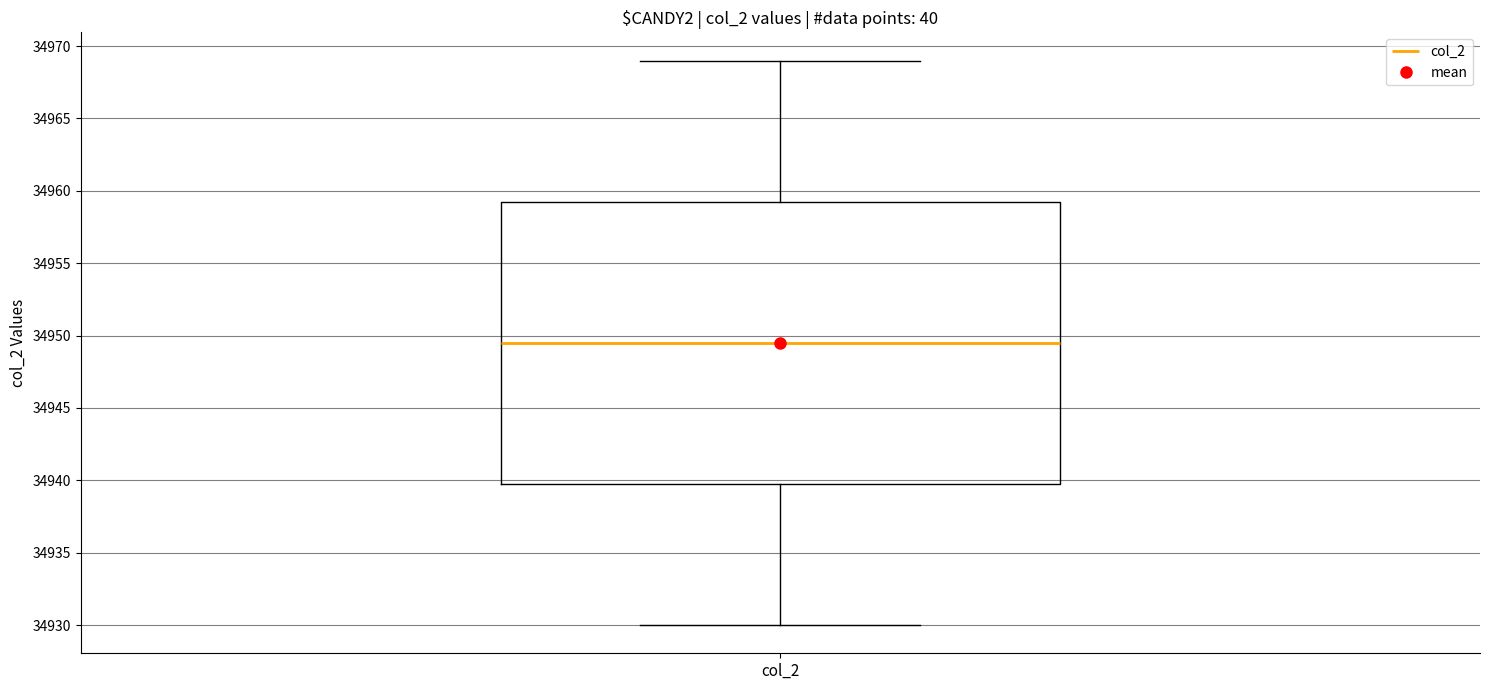

Where does the upper whisker of the box for col_2 end on the y-axis? The values are not printed on the chart, so give them approximately, as read against the axis.

34969.0